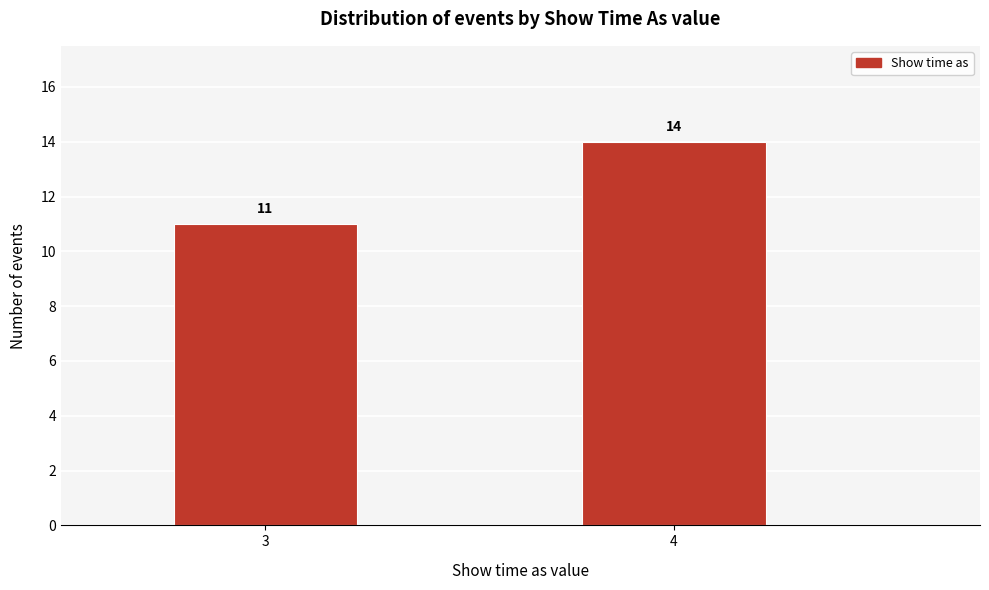

Reading left to right, list all the values displayed in this chart.

11	14